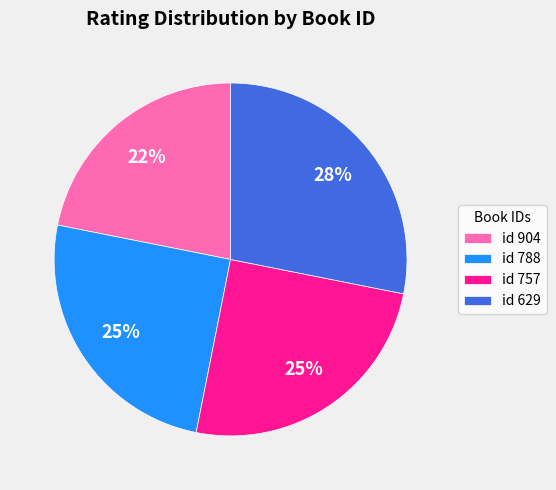

Does id 904 account for over 50% of the chart?

No